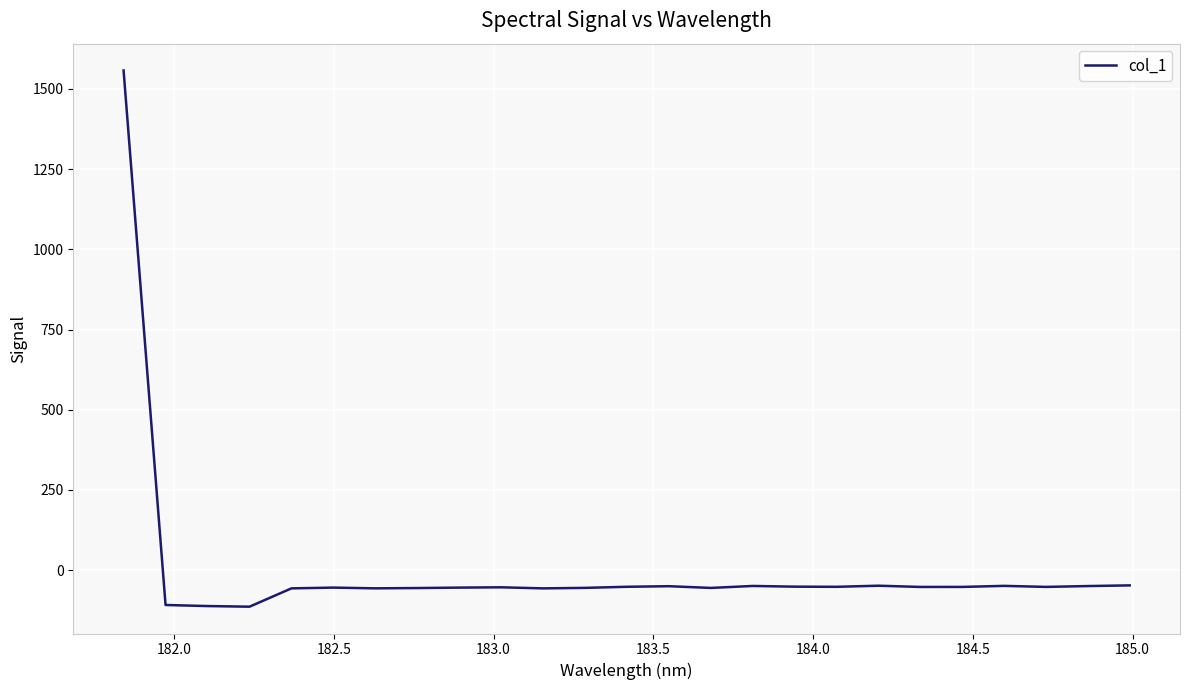

What is the minimum value shown in the chart?

-114.3